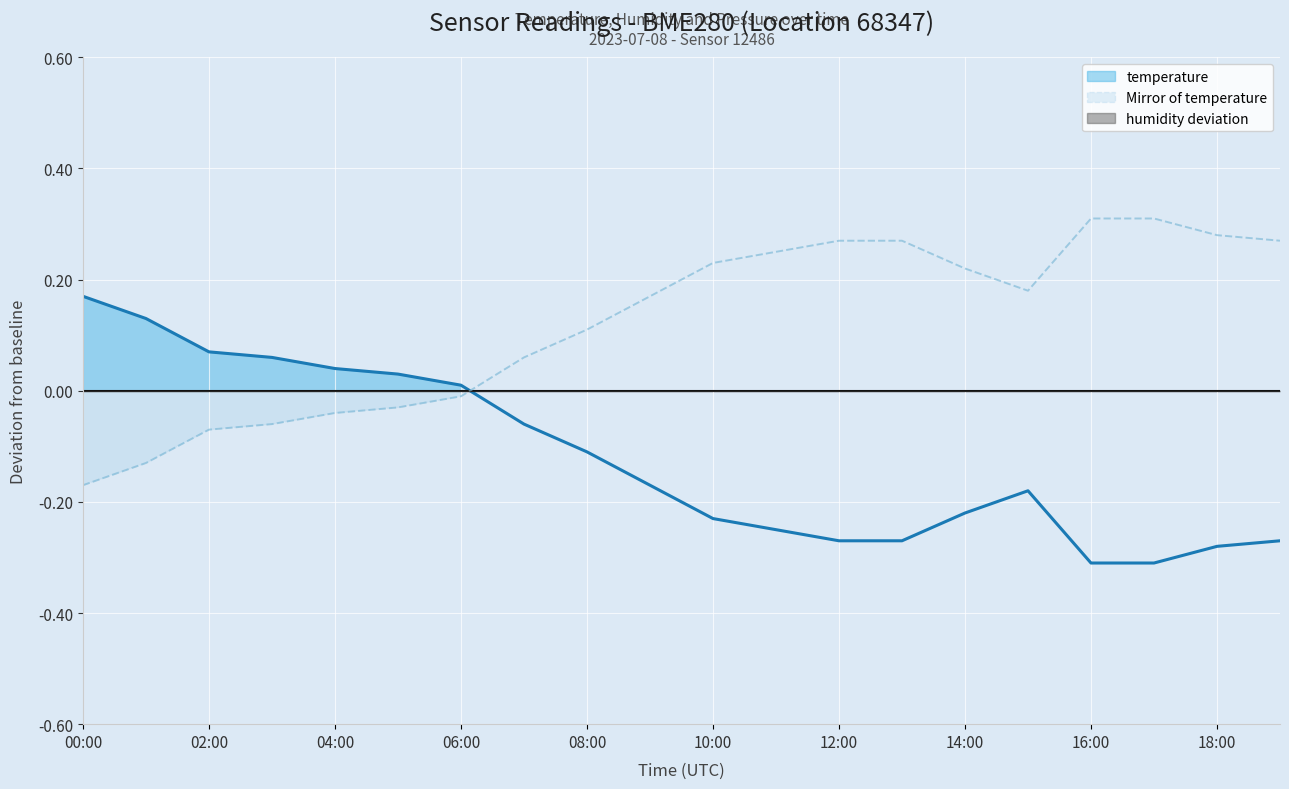

Which has a higher value, 17:00 or 18:00?

18:00